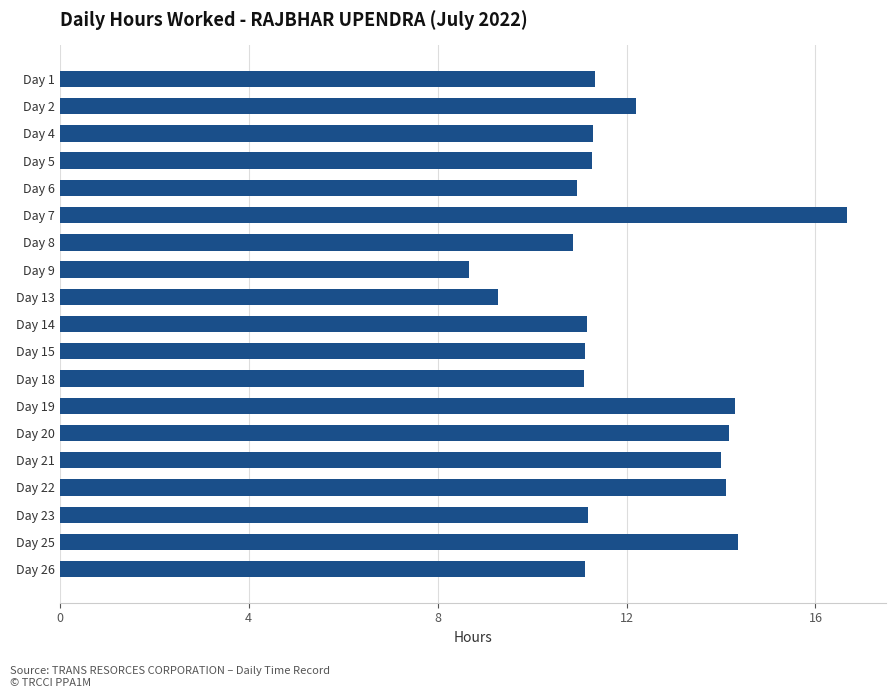

At which category does the chart reach its peak across all series?

Day 7